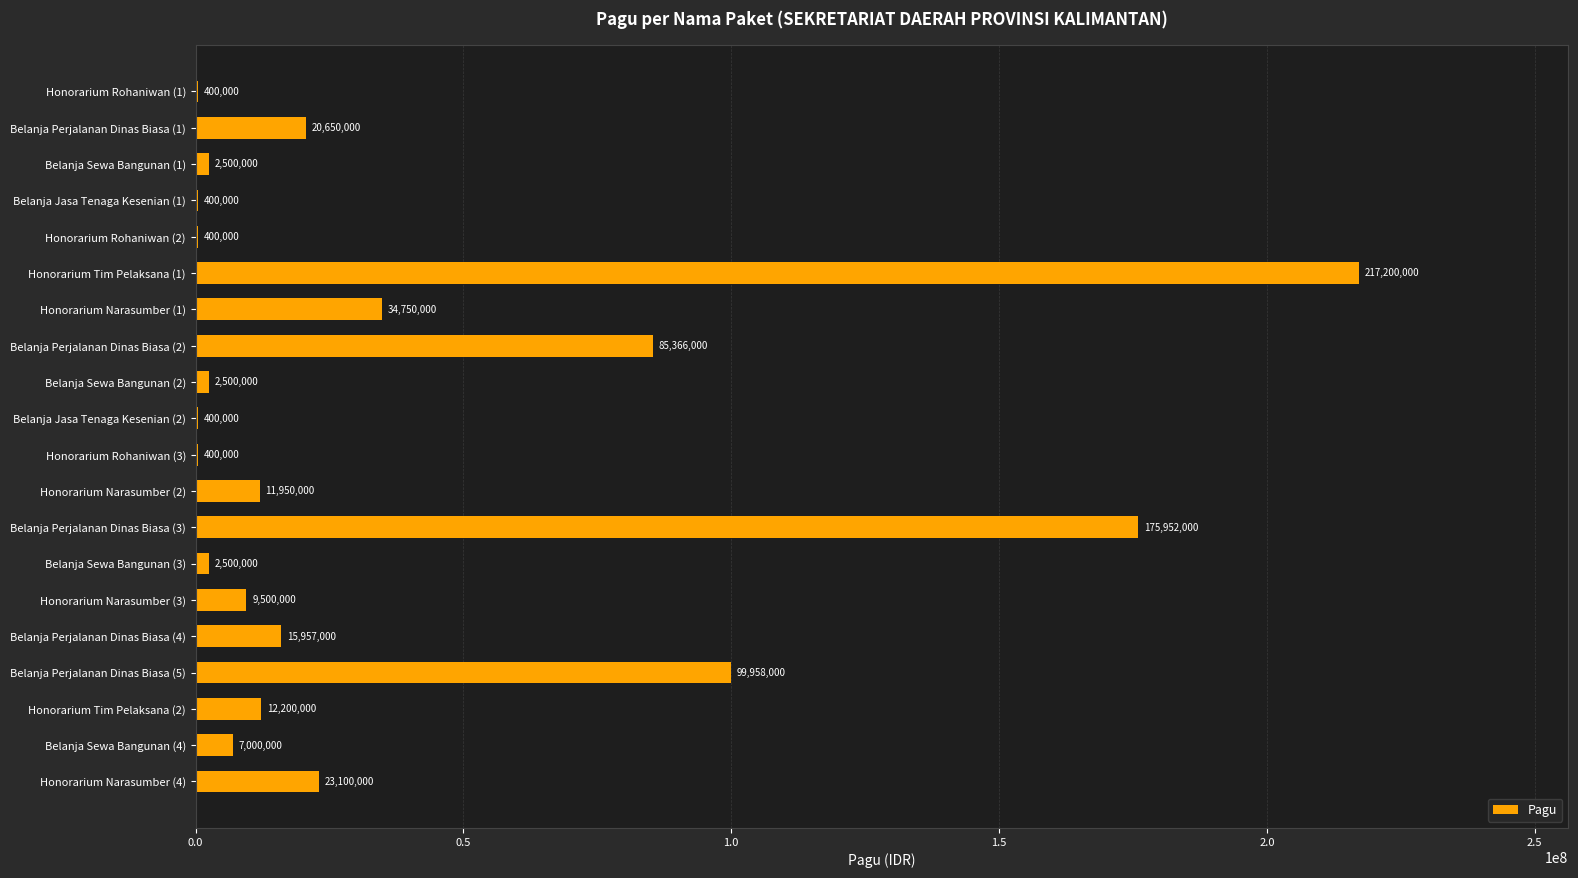

The chart shows a value of 363238496 at Honorarium Tim Pelaksana (1). True or false?

False